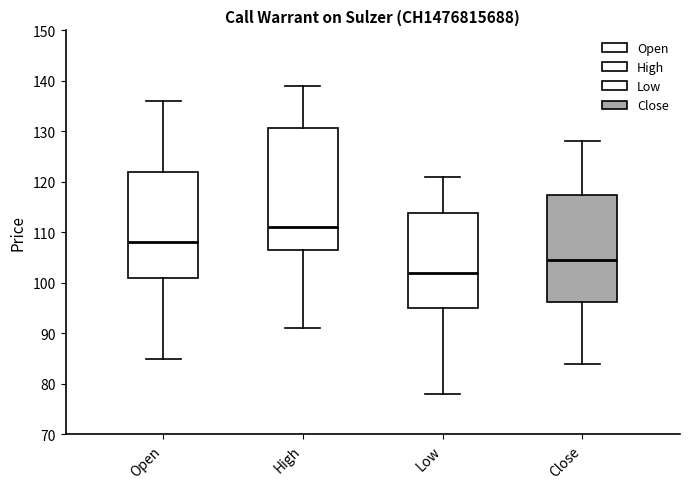

Which box's median line is the highest?

High